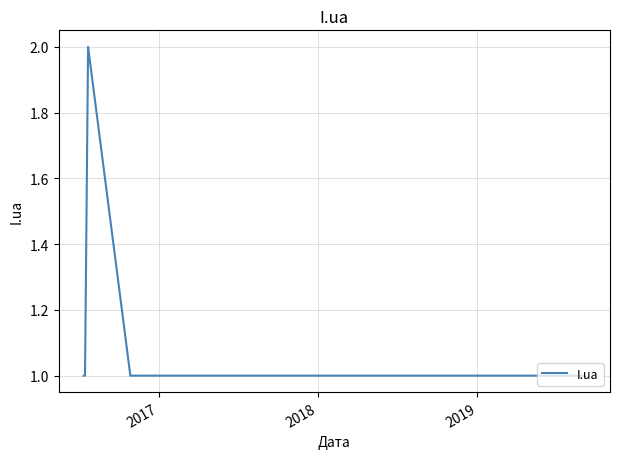

Reading left to right, list all the values displayed in this chart.

1	1	2	1	1	1	1	1	1	1	1	1	1	1